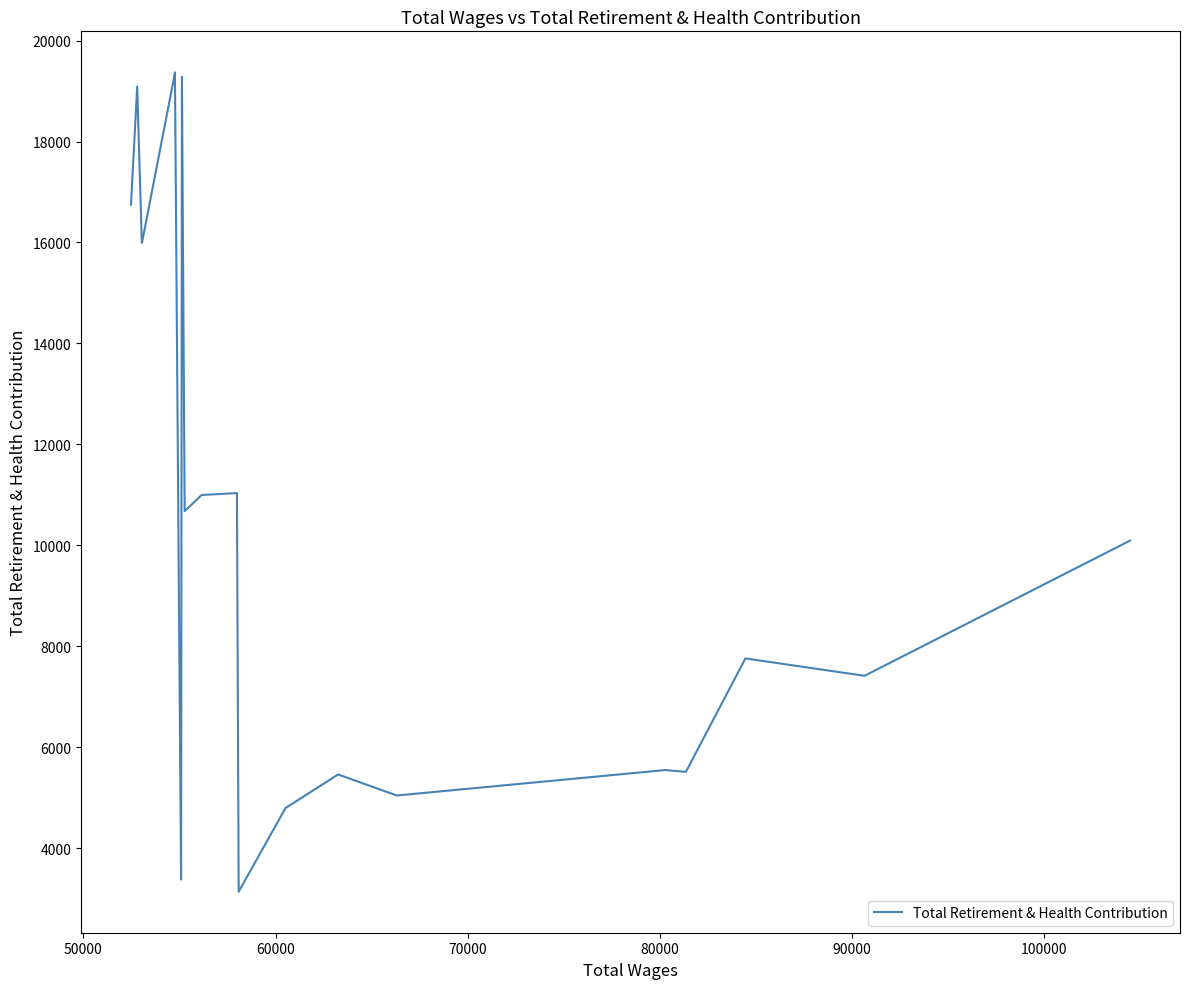

What is the maximum value shown in the chart?

19372